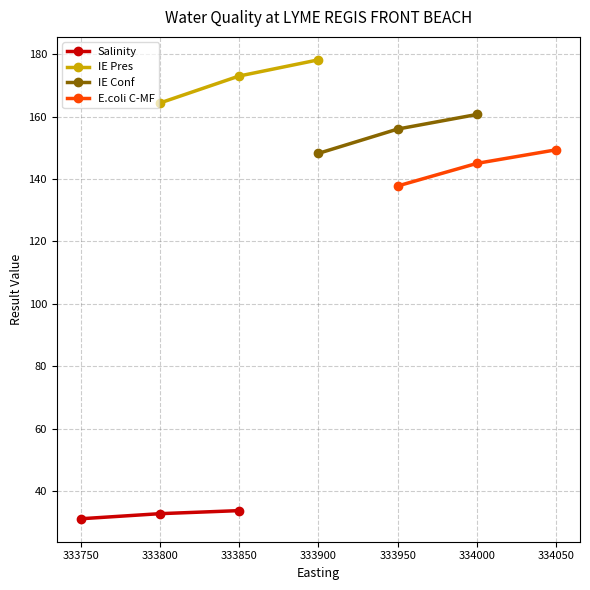

Which series has the largest range (max minus min)?

IE Pres